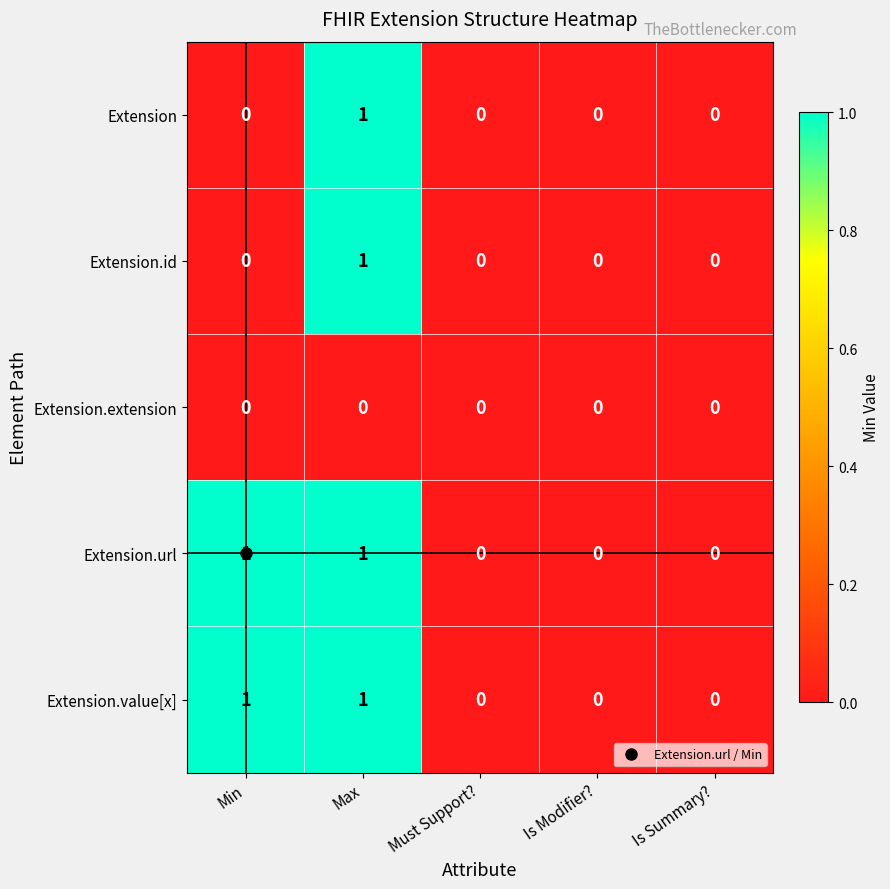

The Extension.url series shows -1 at Must Support?. True or false?

False